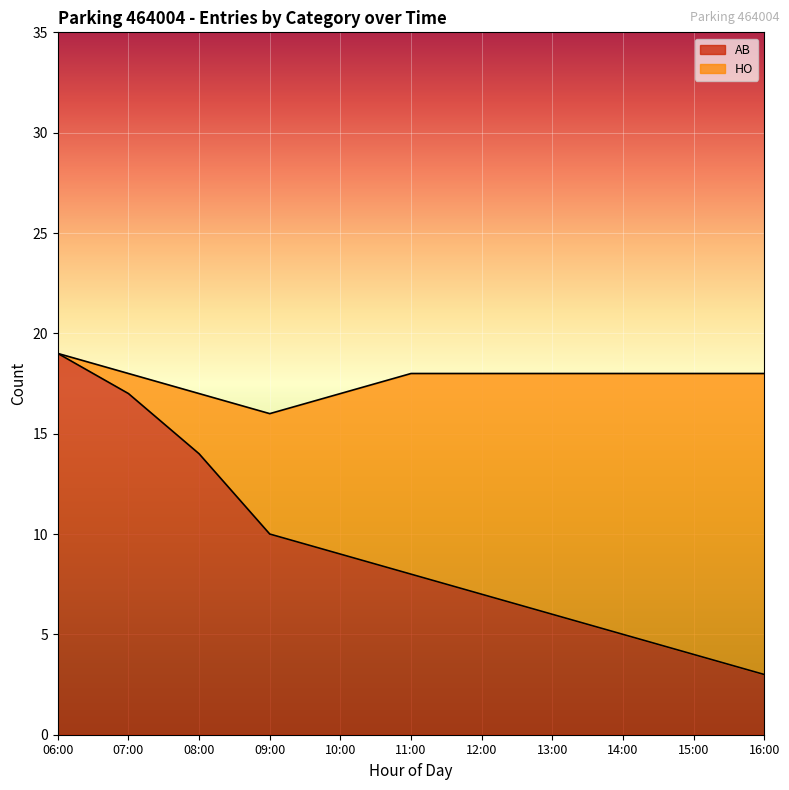

What position from the right is 13:00?

4